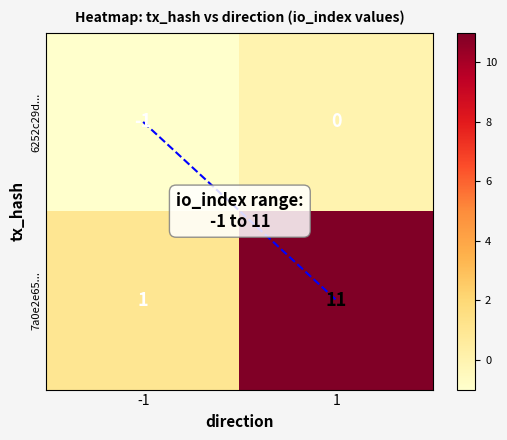

Which series changed the most between -1 and 1?

7a0e2e65...